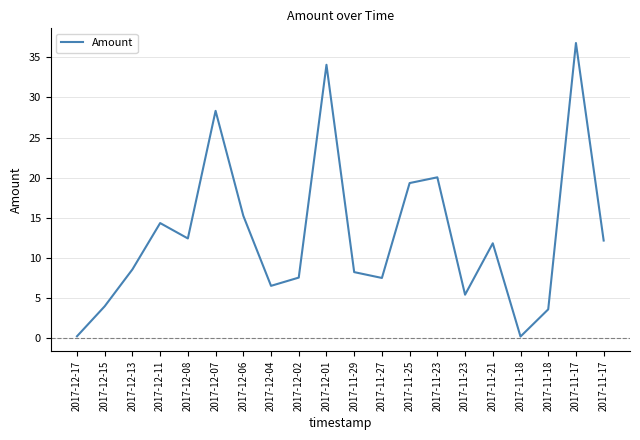

True or false: there are more than 1 points higher than both neighbors.

True